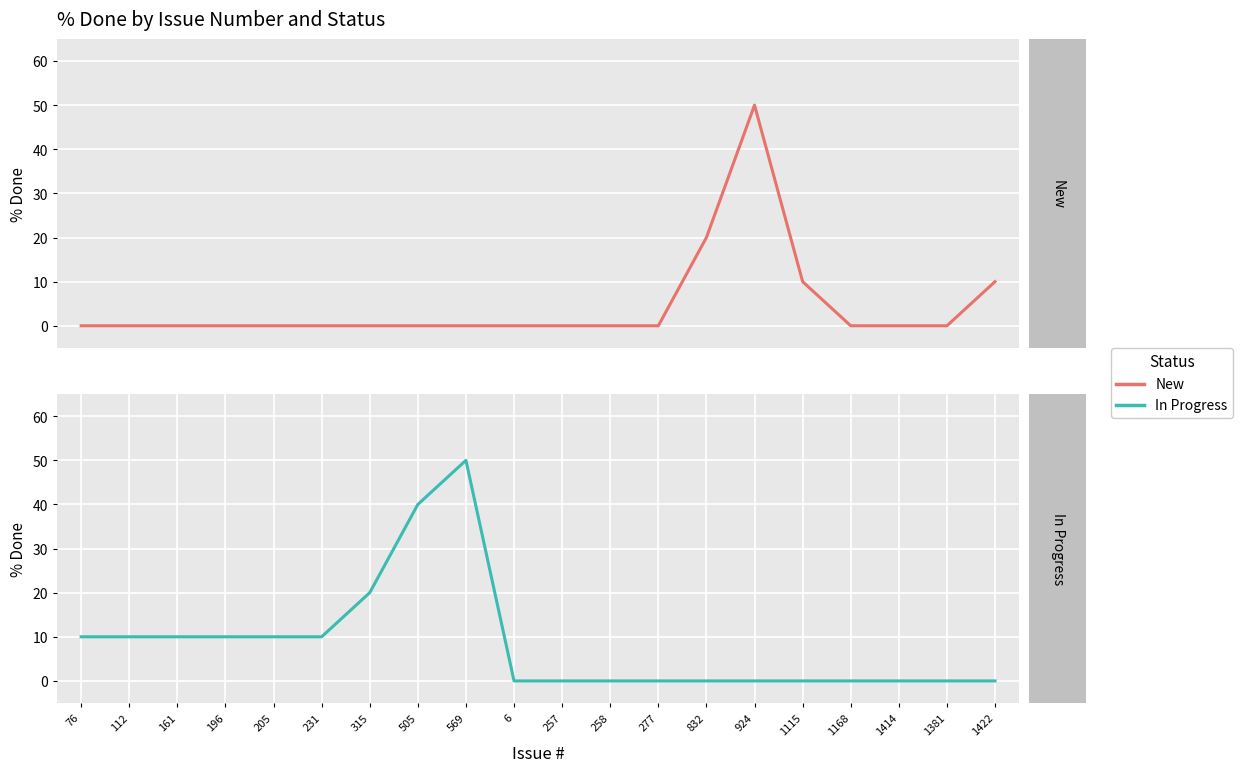

Rank the series by their maximum value, from lowest to highest.

New, In Progress